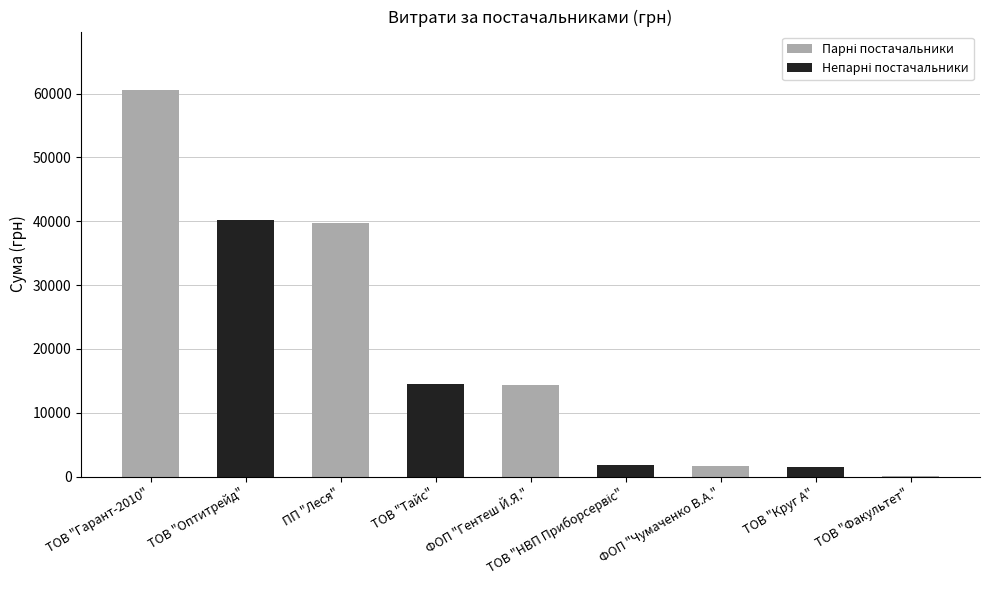

What is the average value?

19378.0